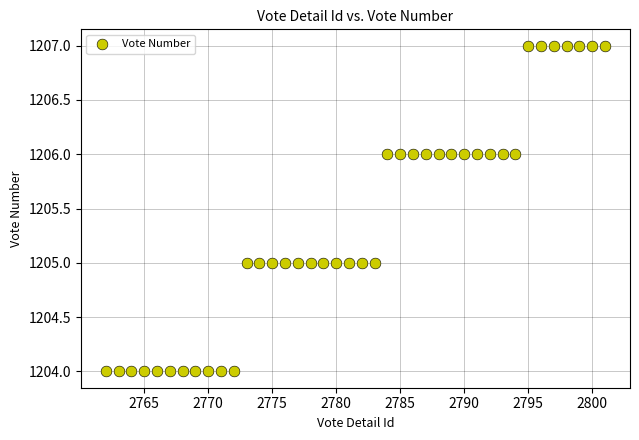

What is the range of X values (max minus min)?

39